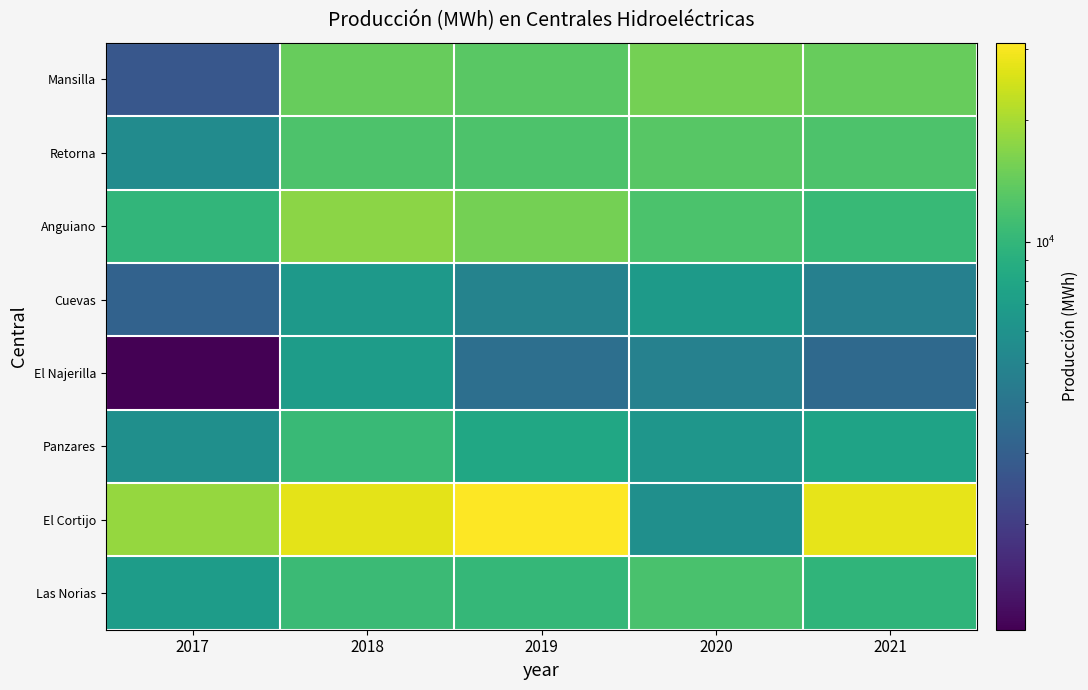

Reading right to left, extract all data points from this chart.

Mansilla: 2021=14212.0	2020=15404.0	2019=13164.0	2018=14309.9	2017=2701.4
Retorna: 2021=12183.0	2020=12968.0	2019=12239.0	2018=12267.7	2017=5512.6
Anguiano: 2021=10449.0	2020=12078.0	2019=15364.0	2018=17461.1	2017=9906.7
Cuevas: 2021=4715.0	2020=6776.0	2019=4892.0	2018=6606.1	2017=3137.1
El Najerilla: 2021=3446.0	2020=4753.0	2019=3716.0	2018=6915.9	2017=1095.4
Panzares: 2021=7606.0	2020=6351.0	2019=8015.0	2018=10527.6	2017=5775.9
El Cortijo: 2021=27390.0	2020=5760.0	2019=31050.0	2018=27013.6	2017=18228.4
Las Norias: 2021=9715.0	2020=11853.0	2019=10177.0	2018=10765.8	2017=6966.9